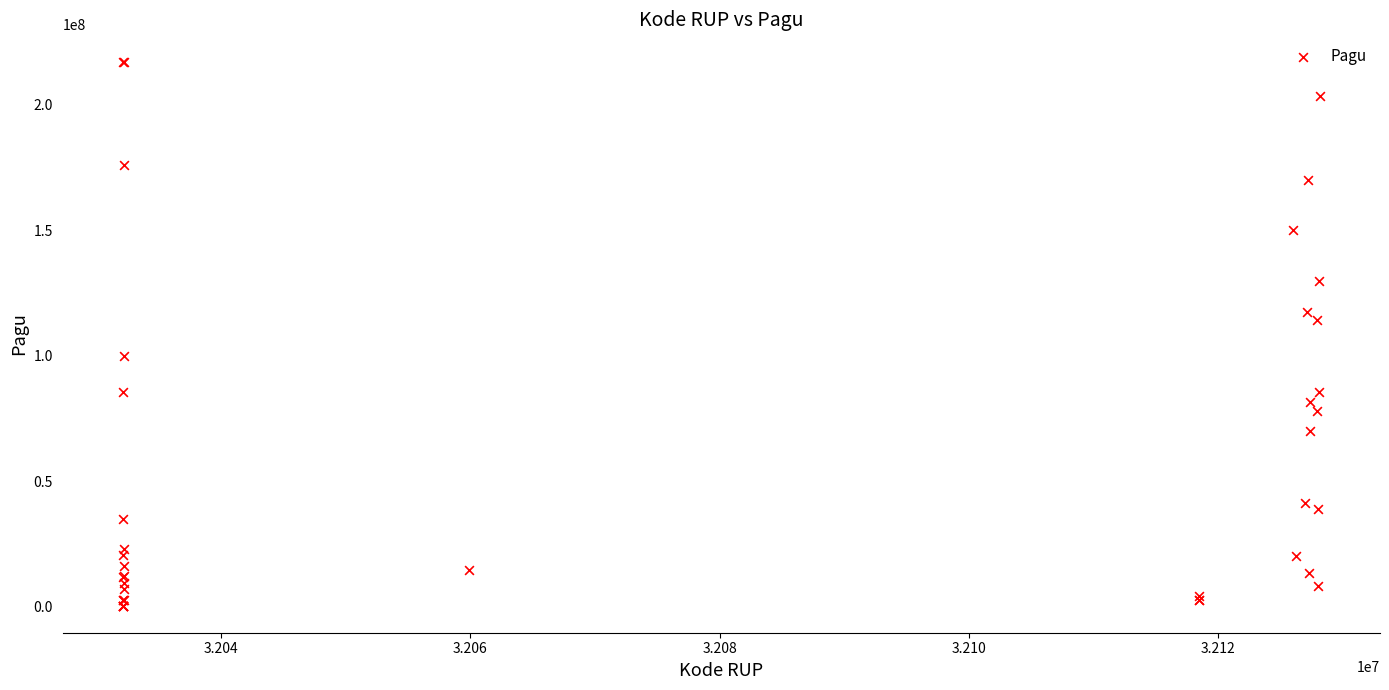

What Y value in the scatter plot is closest to 108830000?

114296000